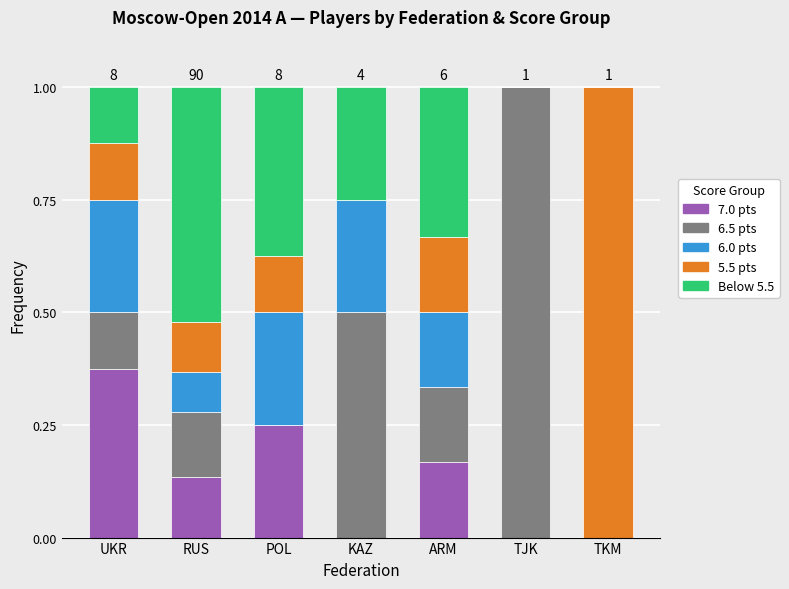

At which label does 7.0 pts reach its peak?

UKR